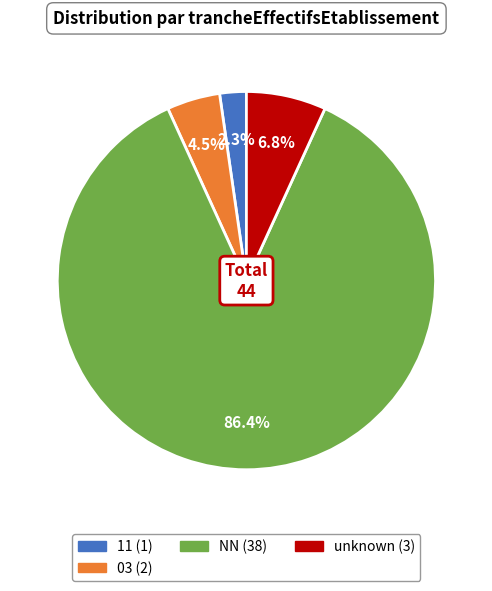

Is there a majority slice in this chart?

Yes